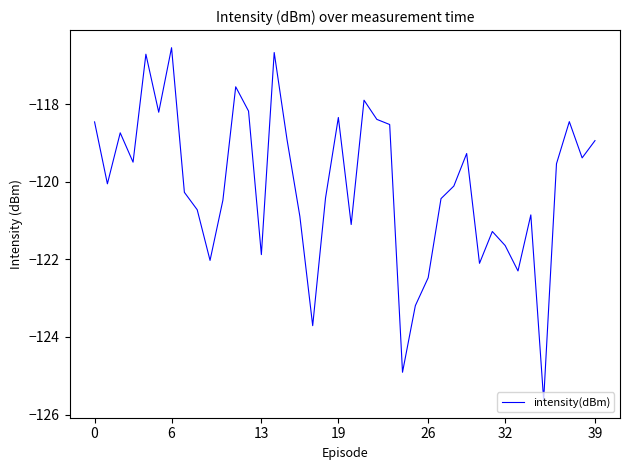

Count the number of categories in the chart.

40